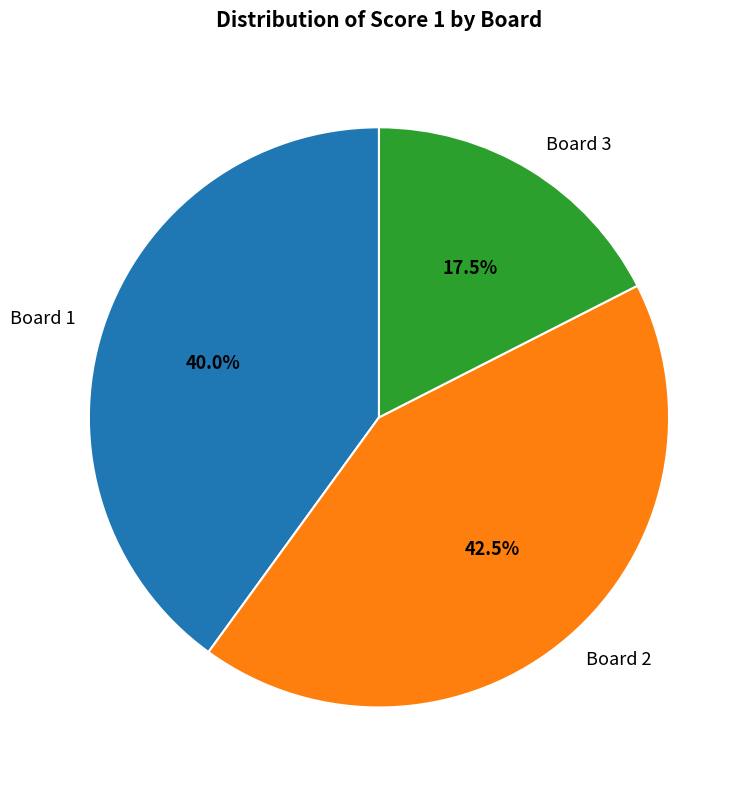

Which slice is the smallest?

Board 3